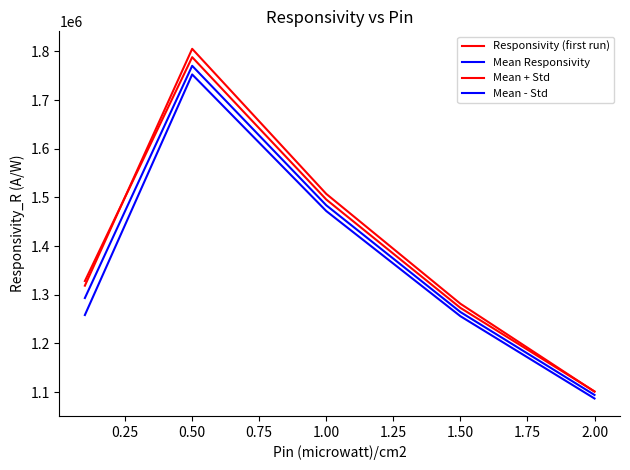

How many lines are shown in the chart?

4